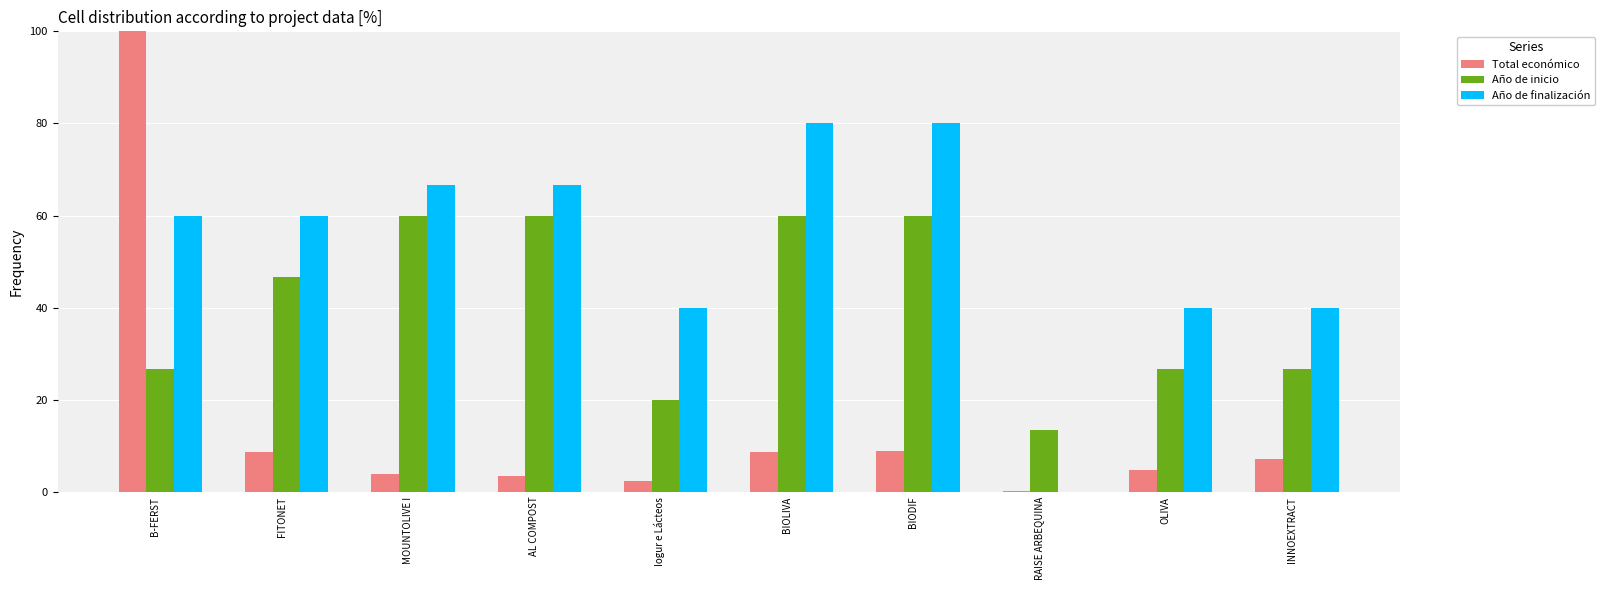

Which series changed the most between BIOLIVA and INNOEXTRACT?

Año de finalización